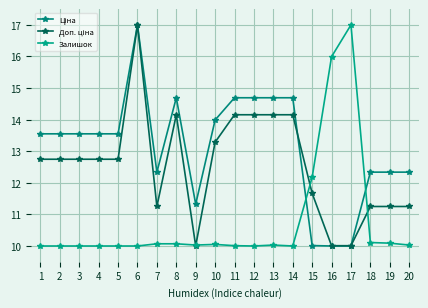

Rank the series by their average value, from lowest to highest.

Залишок, Доп. ціна, Ціна